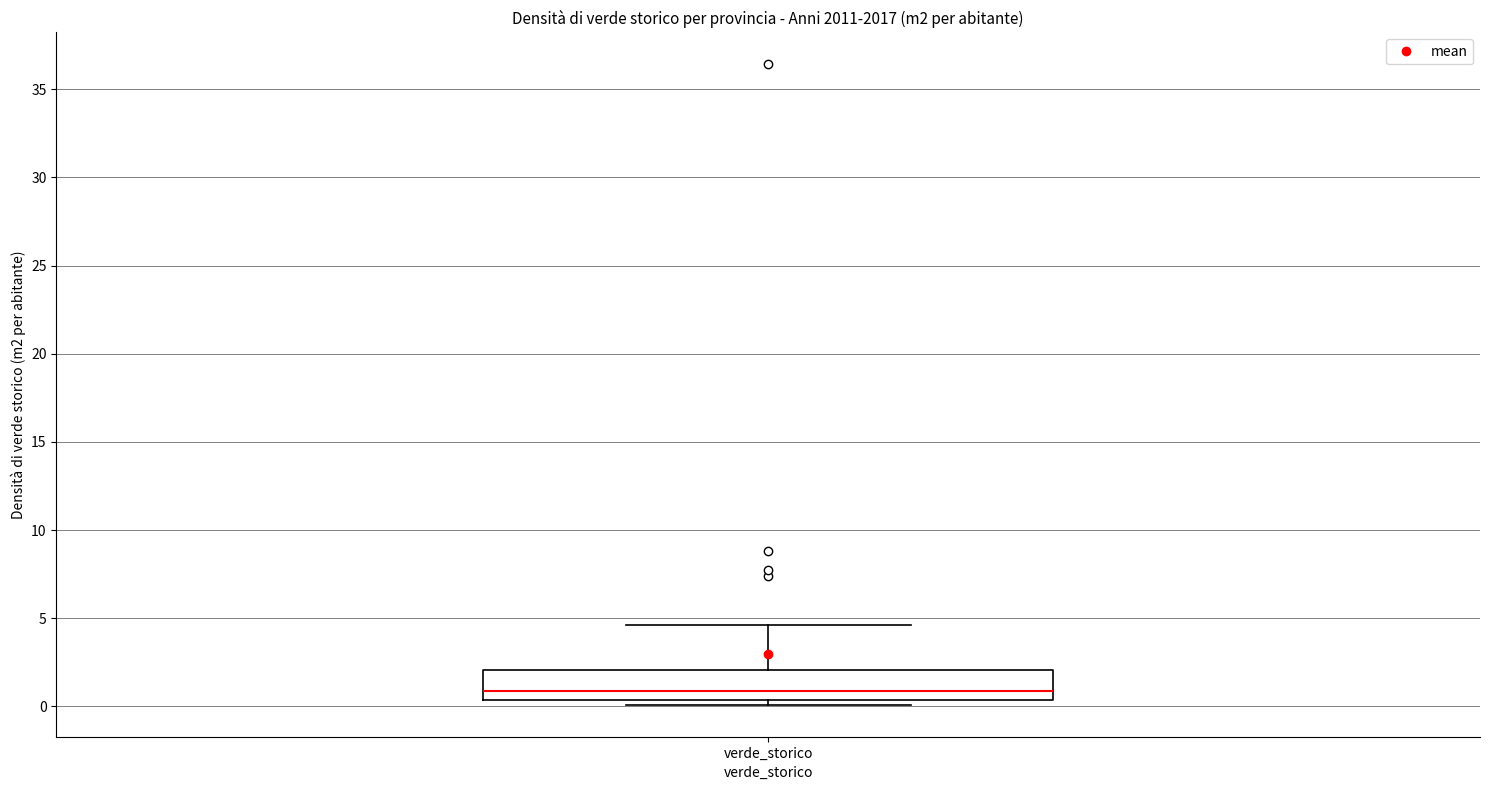

Read this box plot against the y-axis: the position of the median line, the range covered by the box, and the ends of both whiskers. The values are not printed on the chart, so give them approximately, as read against the axis.

median 1.0, box 0.5 to 2.0, whiskers 0.0 to 4.5